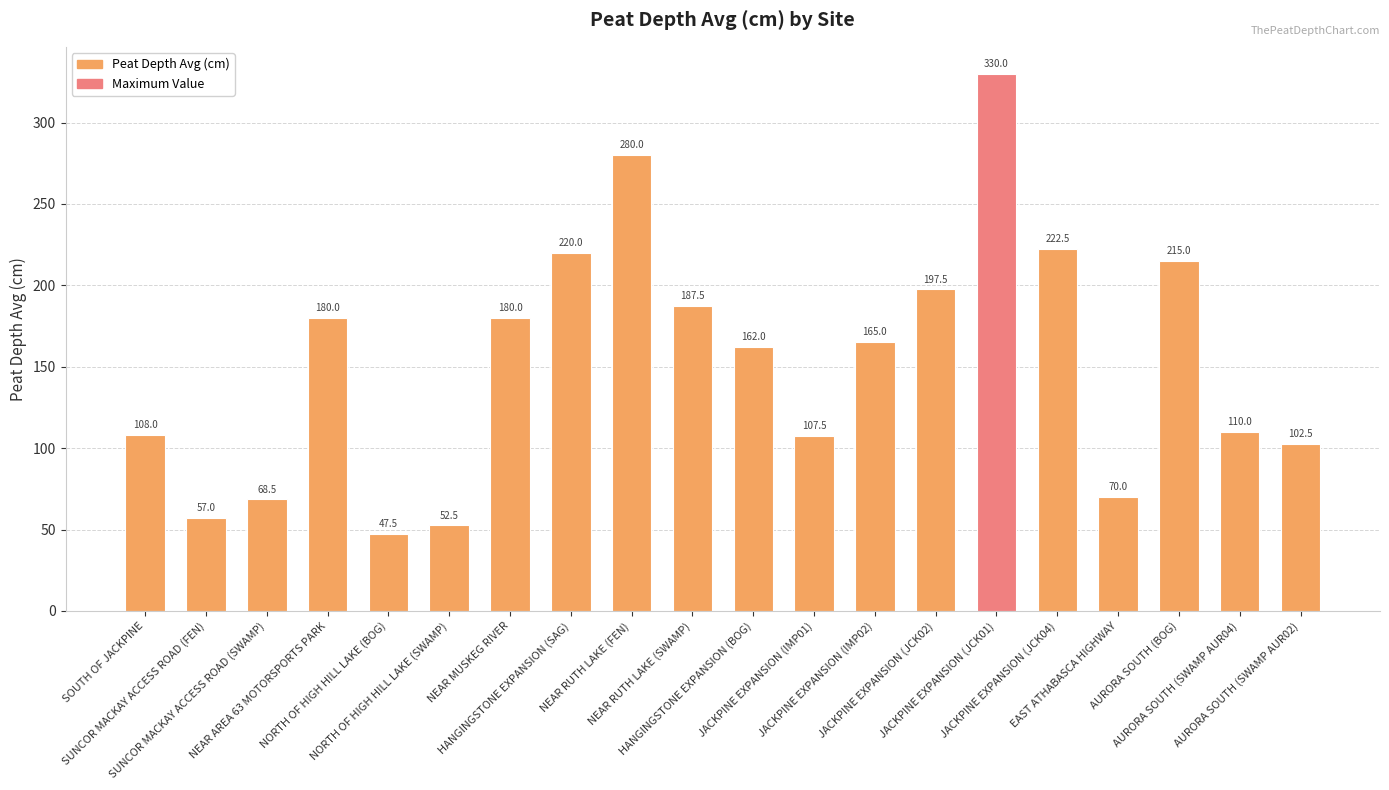

What is the value of the 13th bar from the left?

165.0